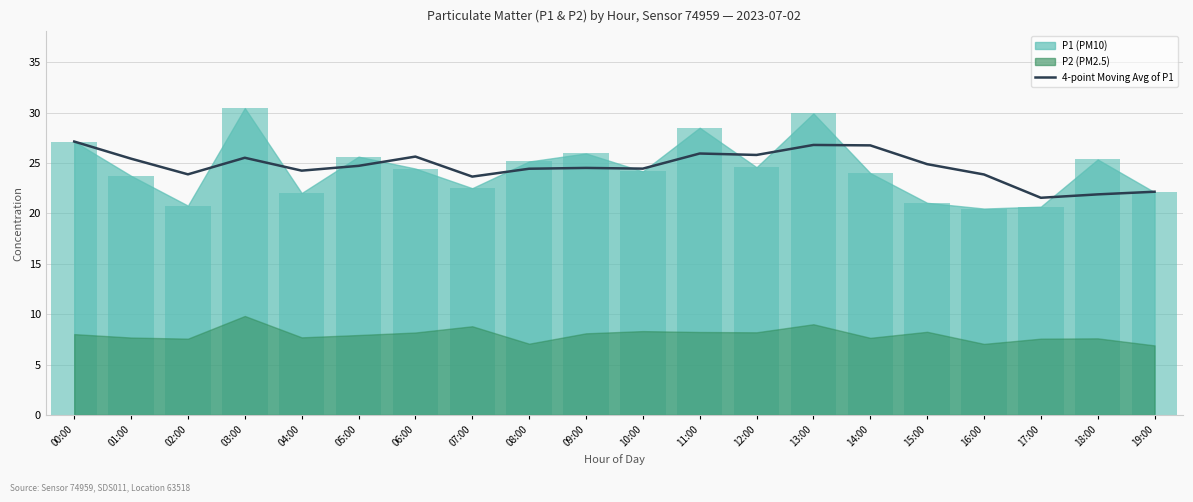

At which category does the chart reach its minimum across all series?

17:00